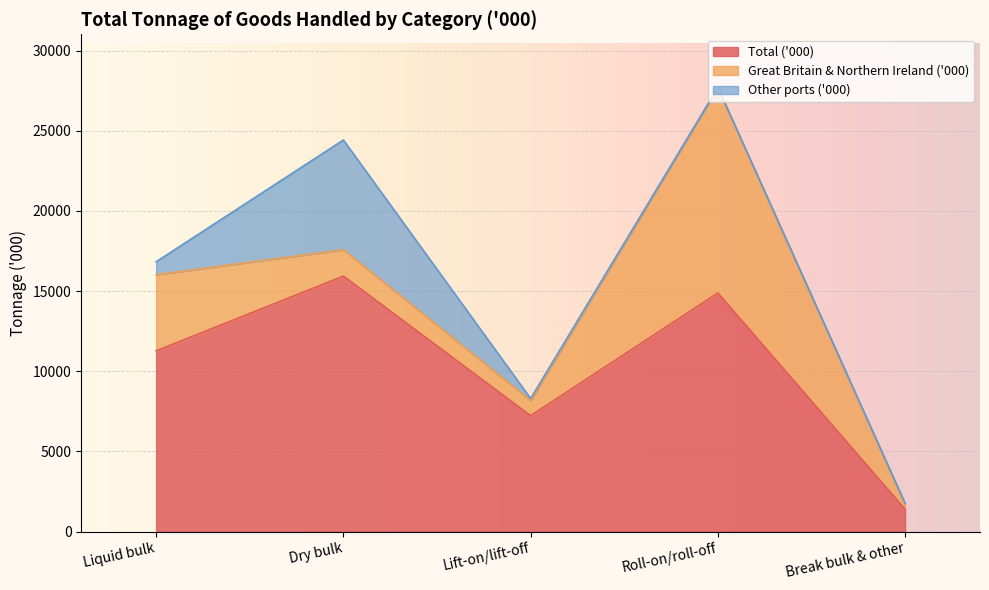

At which label does Other ports ('000) reach its minimum?

Roll-on/roll-off